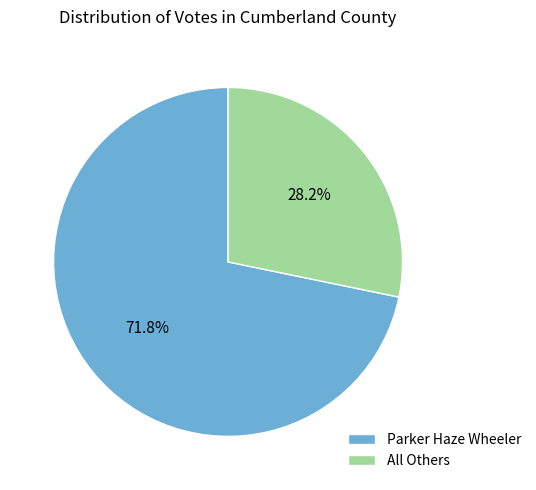

To the nearest percent, what is the average slice percentage?

50%